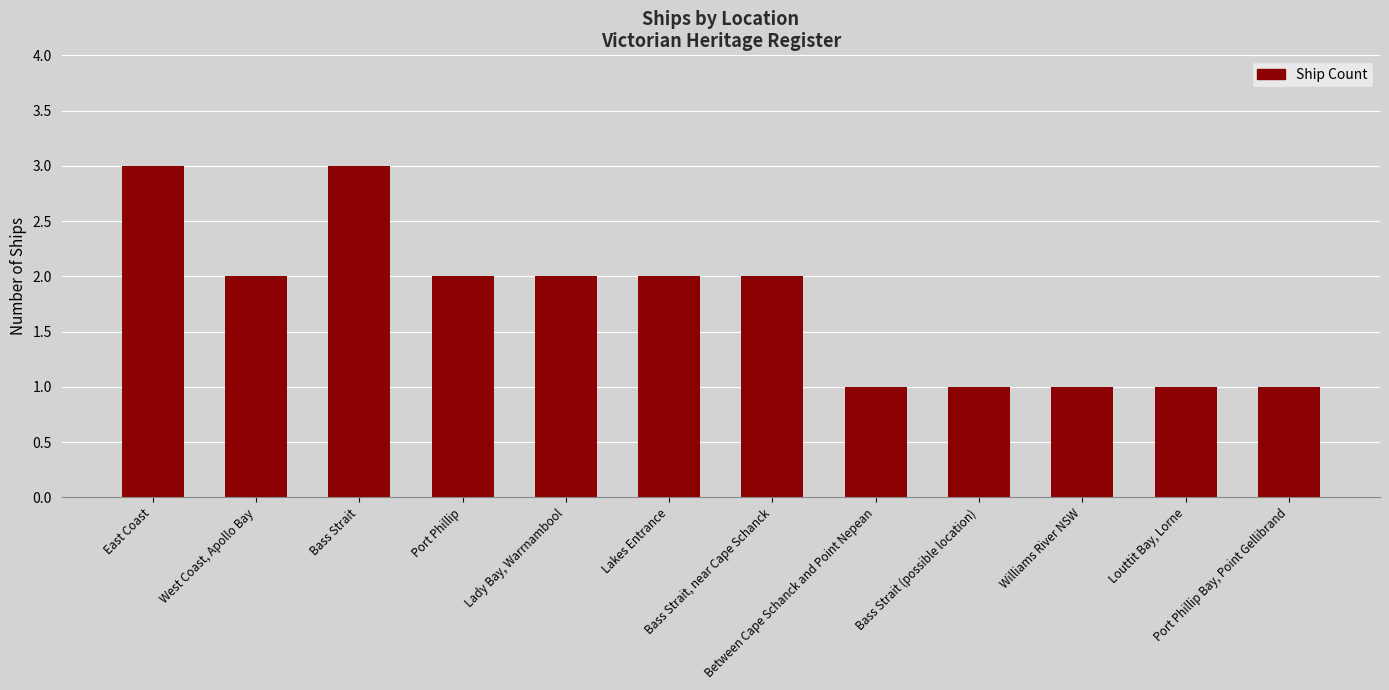

What is the maximum value shown in the chart?

3